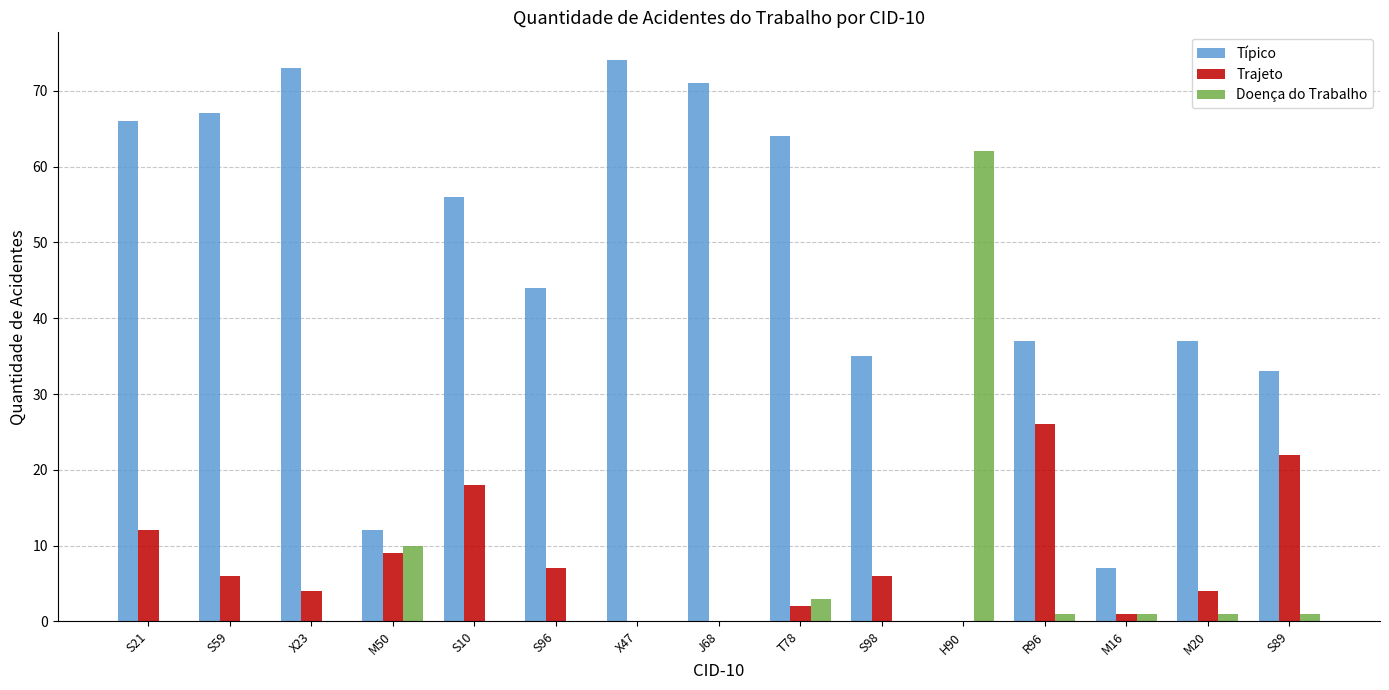

At which label does Doença do Trabalho reach its peak?

H90